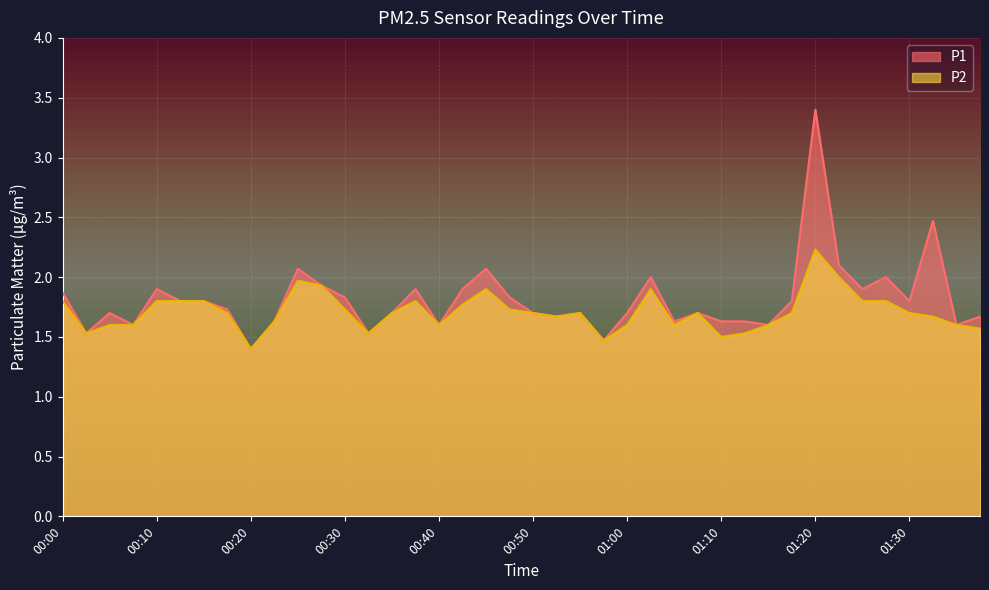

The P2 series shows 1.8 at 00:13. True or false?

True